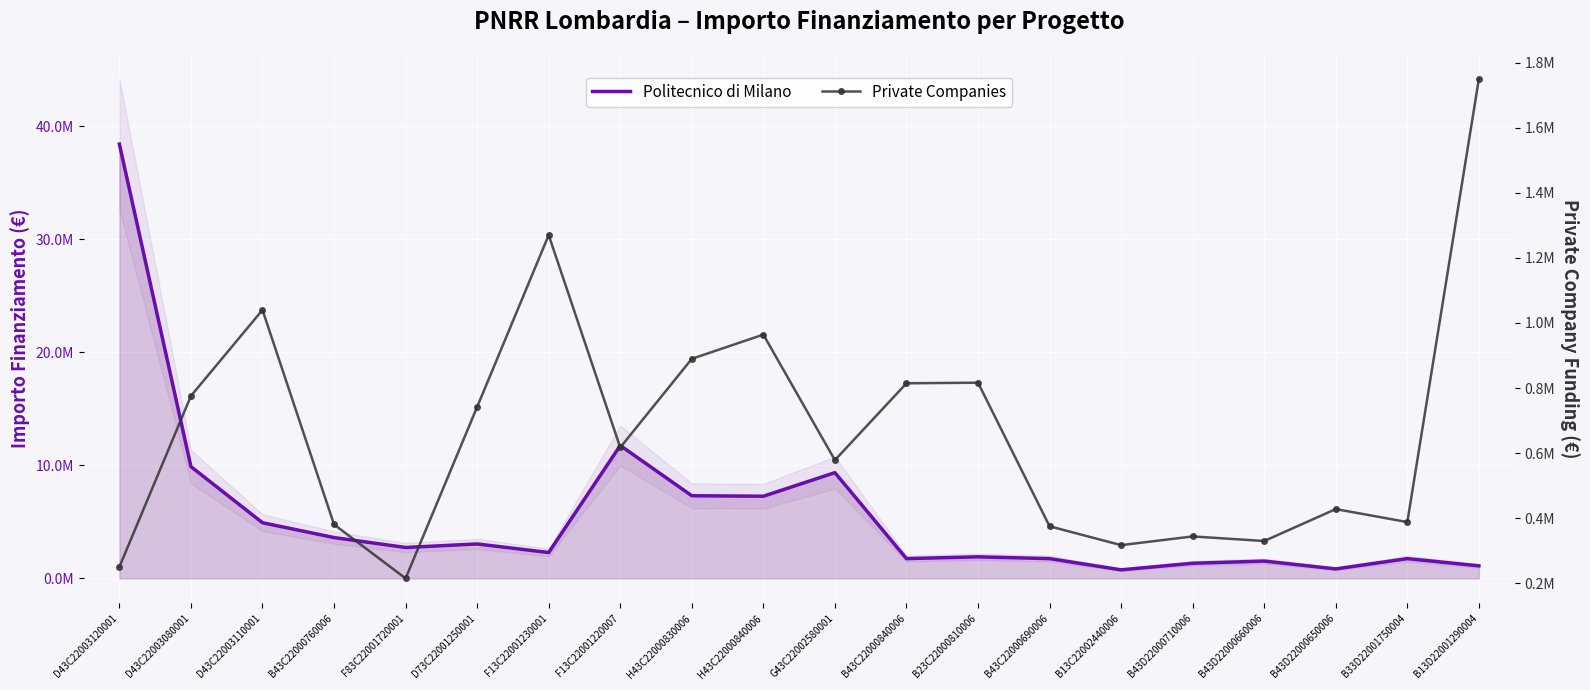

How many series are shown in this chart?

2